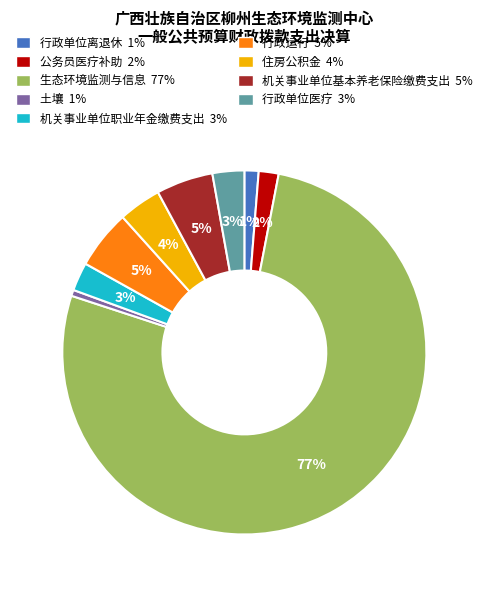

To the nearest percent, what is the average slice percentage?

11%